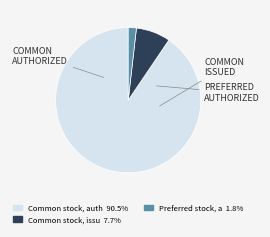

How many segments does this pie chart have?

3